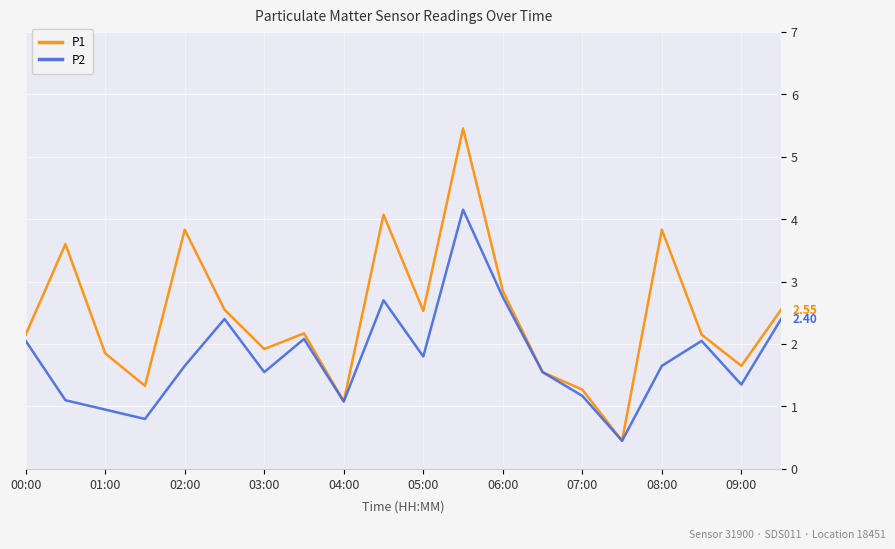

Which series has the largest total across all categories?

P1